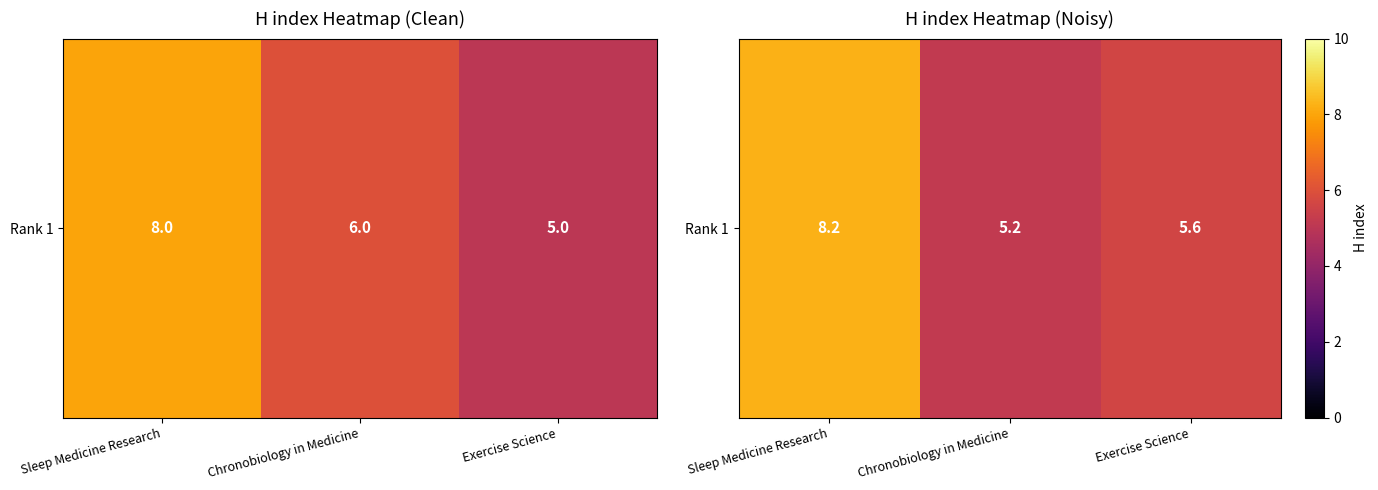

What is the ratio of the value at Exercise Science to the value at Chronobiology in Medicine?

1.1